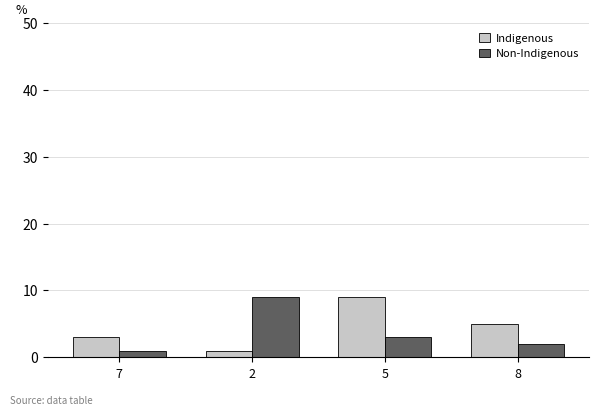

At which label does Non-Indigenous first exceed 3?

2